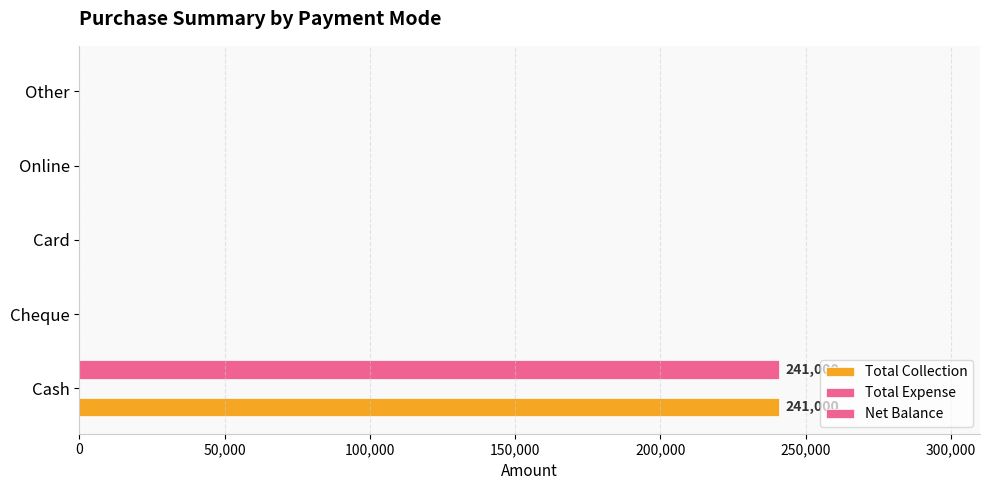

How many values in the Net Balance series exceed 0?

1